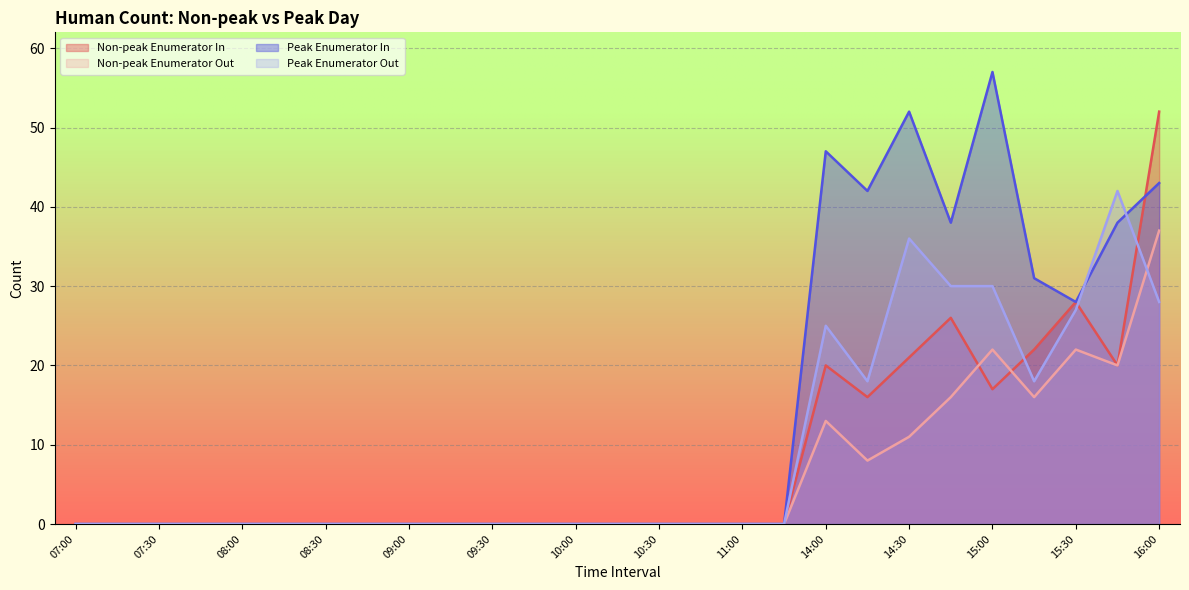

At how many categories does at least one series exceed 36?

7